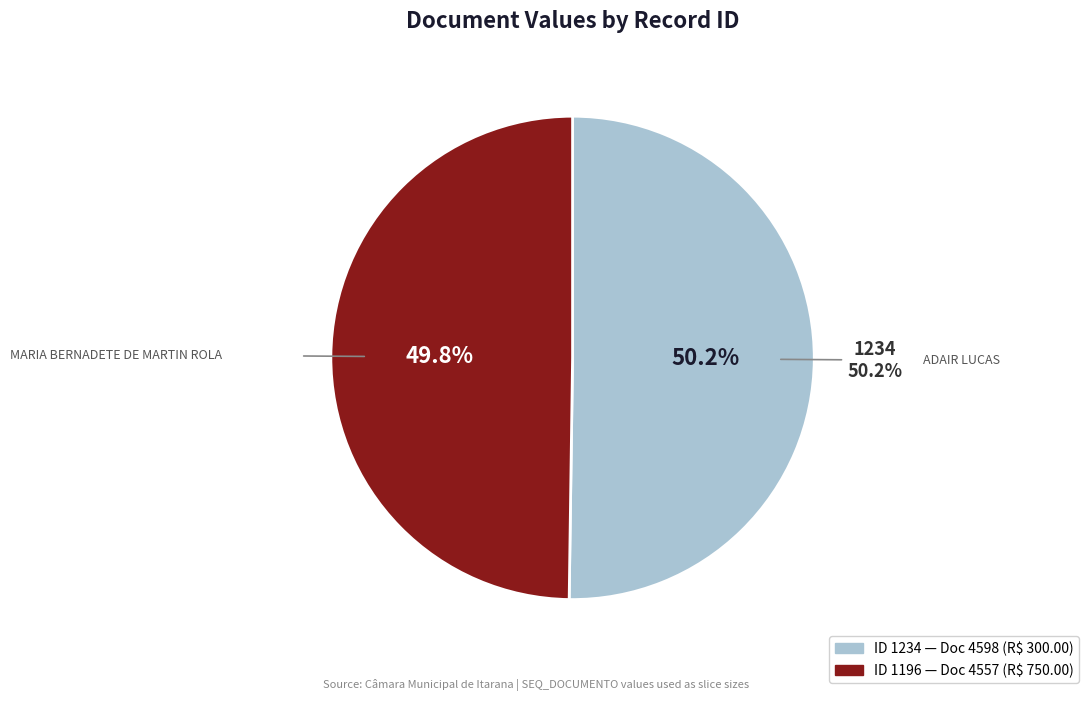

Which category has the smallest portion of the pie?

1196